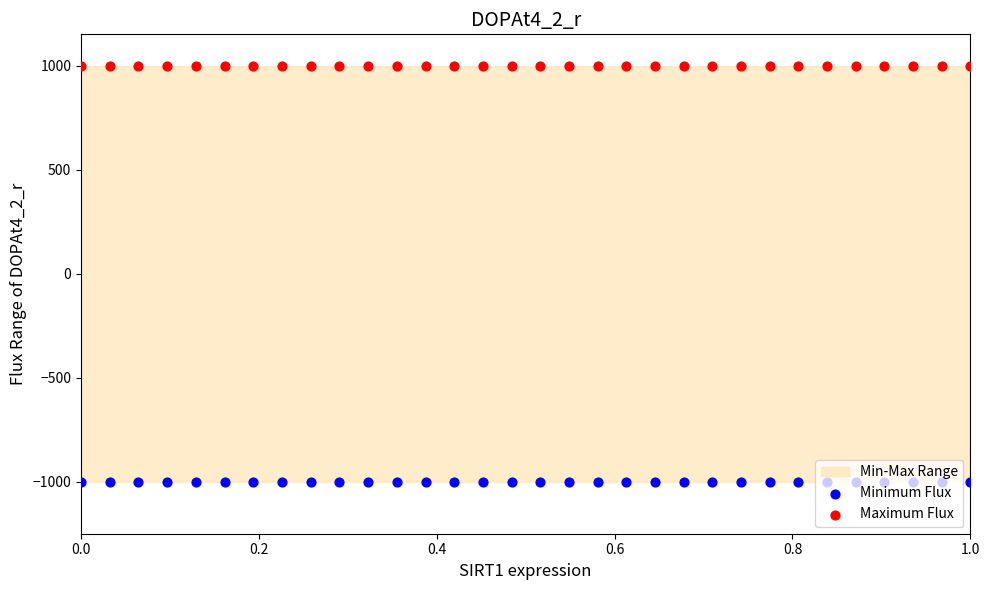

What are all the series names shown in the legend?

Minimum Flux, Maximum Flux